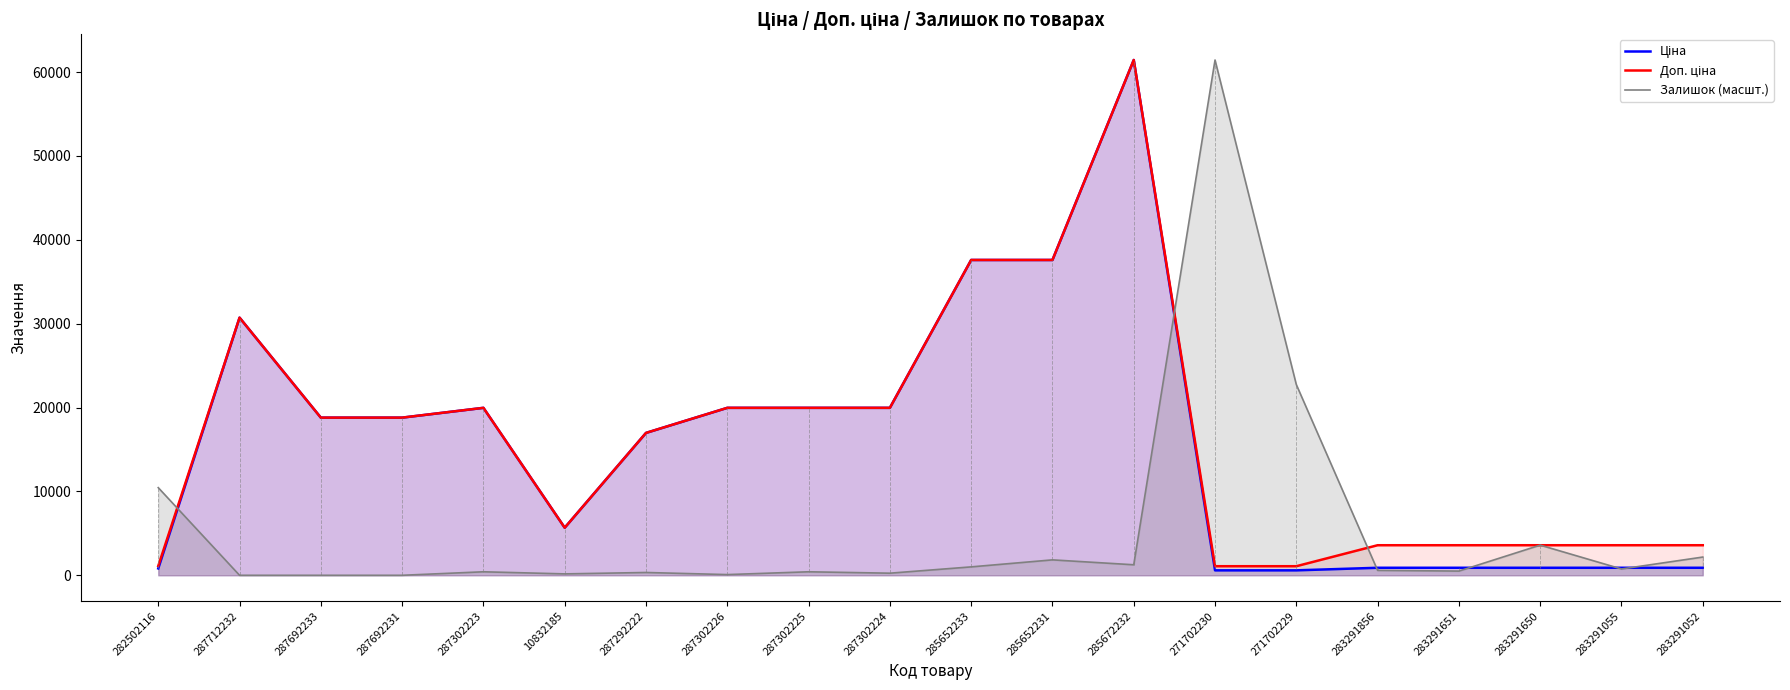

What is the sum of the Залишок (масшт.) values at 271702230 and 283291650?

65028.4